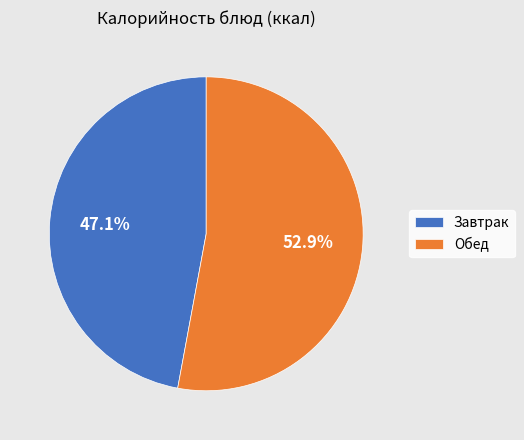

Is the sum of Обед and Завтрак greater than half?

Yes